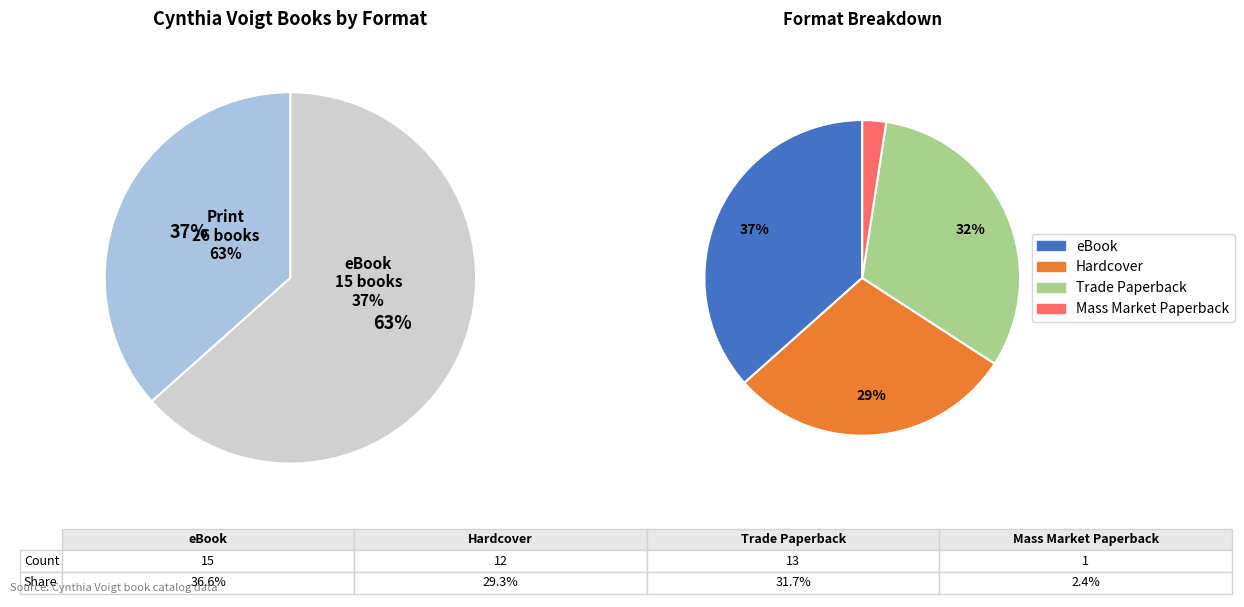

Does Hardcover account for over 50% of the chart?

No